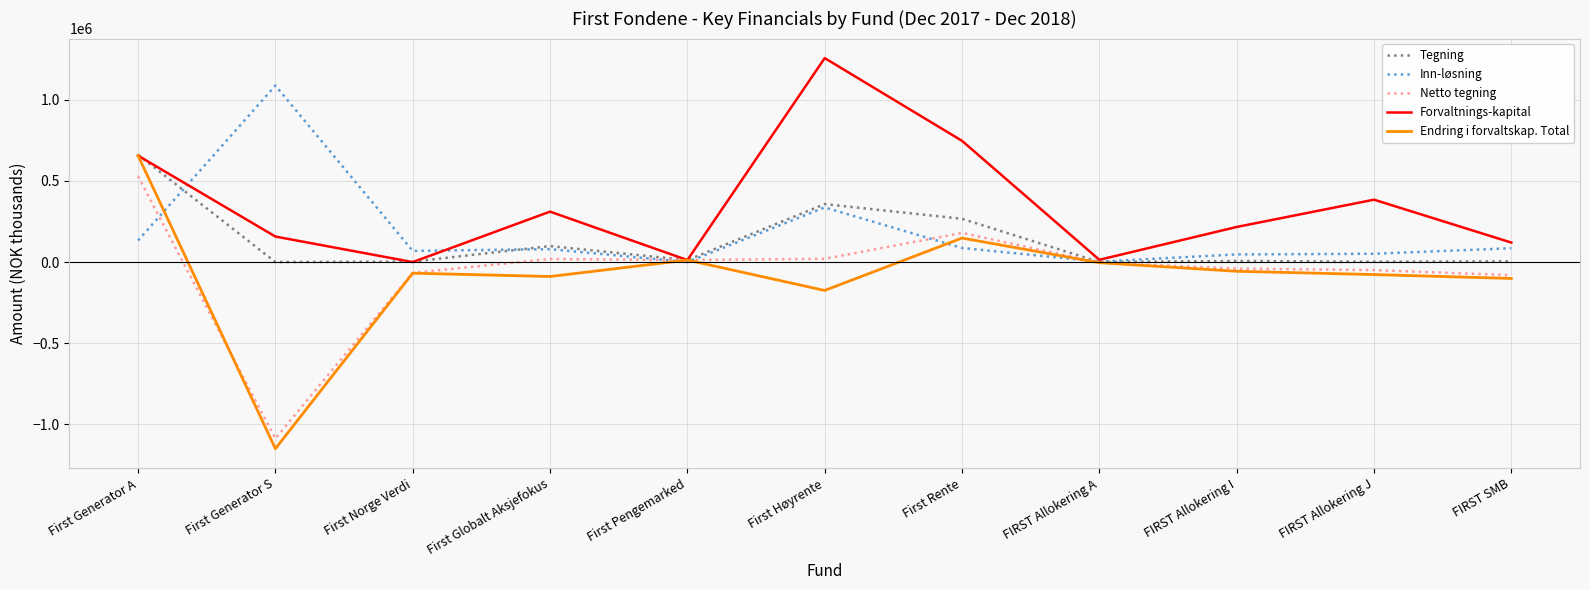

Where does the Netto tegning series first go above -2655?

First Generator A